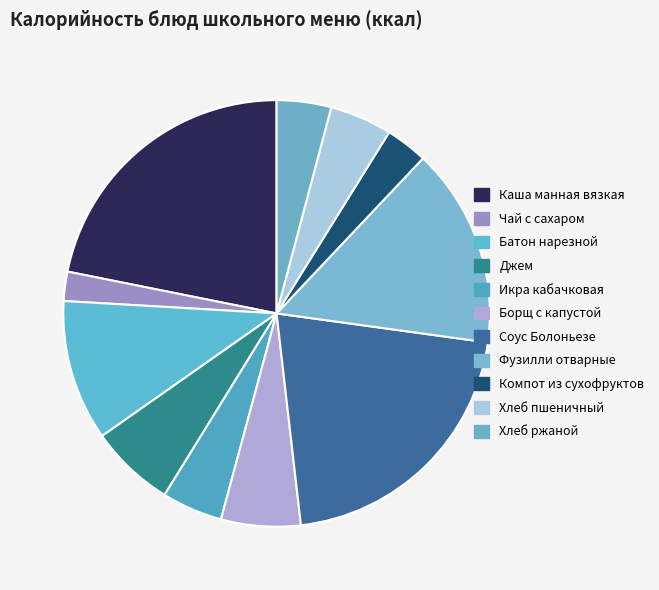

How many slices are in this pie chart?

11